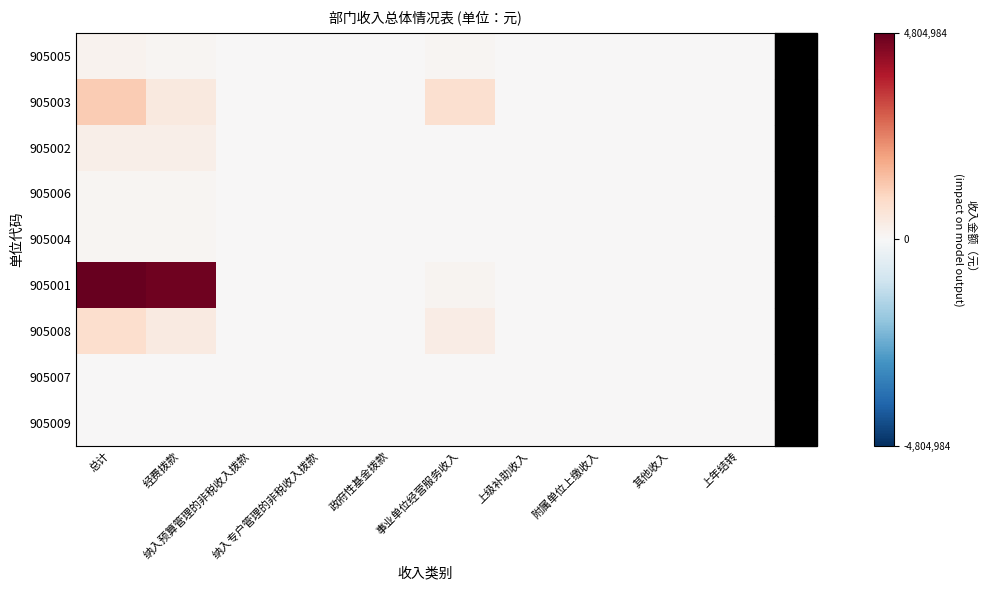

What is the maximum value shown in the chart?

4804984.2